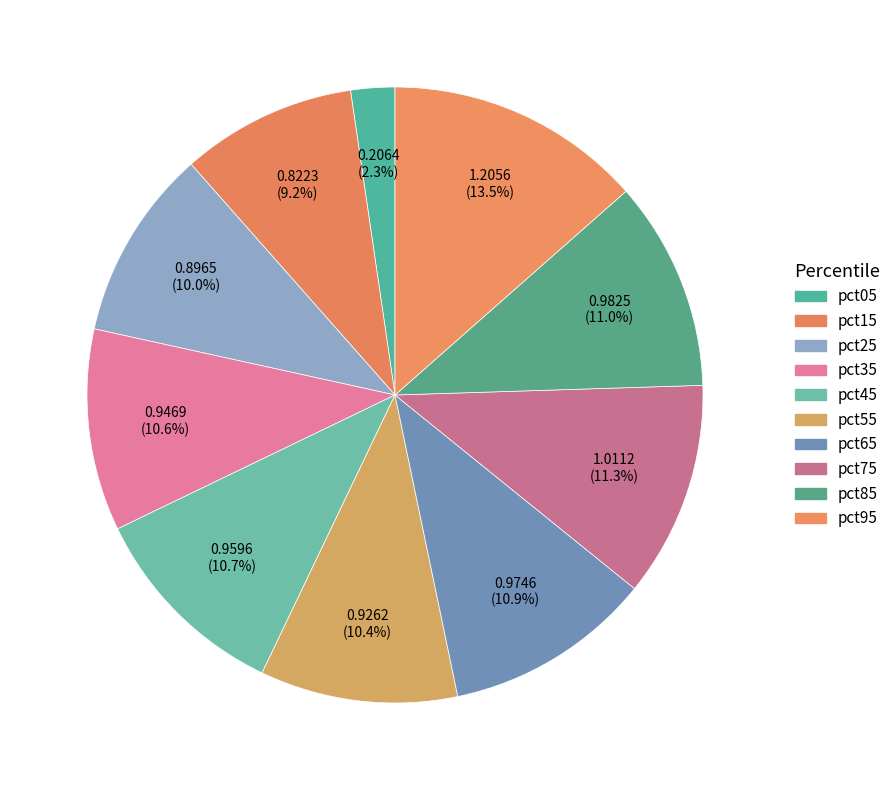

How many segments does this pie chart have?

10